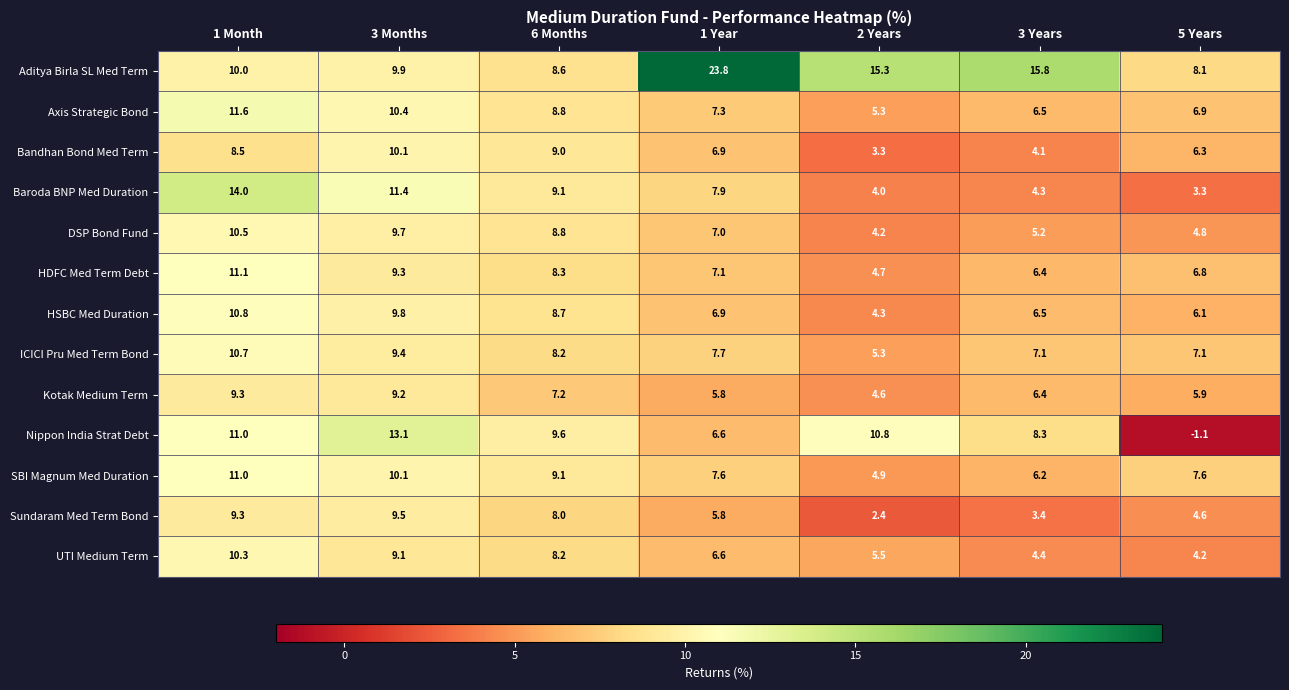

Rank the series by their maximum value, from highest to lowest.

Aditya Birla SL Med Term, Baroda BNP Med Duration, Nippon India Strat Debt, Axis Strategic Bond, HDFC Med Term Debt, SBI Magnum Med Duration, HSBC Med Duration, ICICI Pru Med Term Bond, DSP Bond Fund, UTI Medium Term, Bandhan Bond Med Term, Sundaram Med Term Bond, Kotak Medium Term